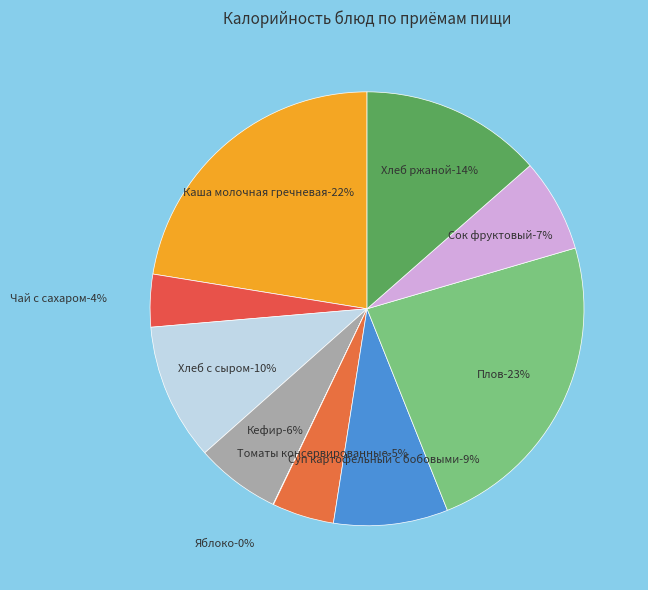

Is there a majority slice in this chart?

No